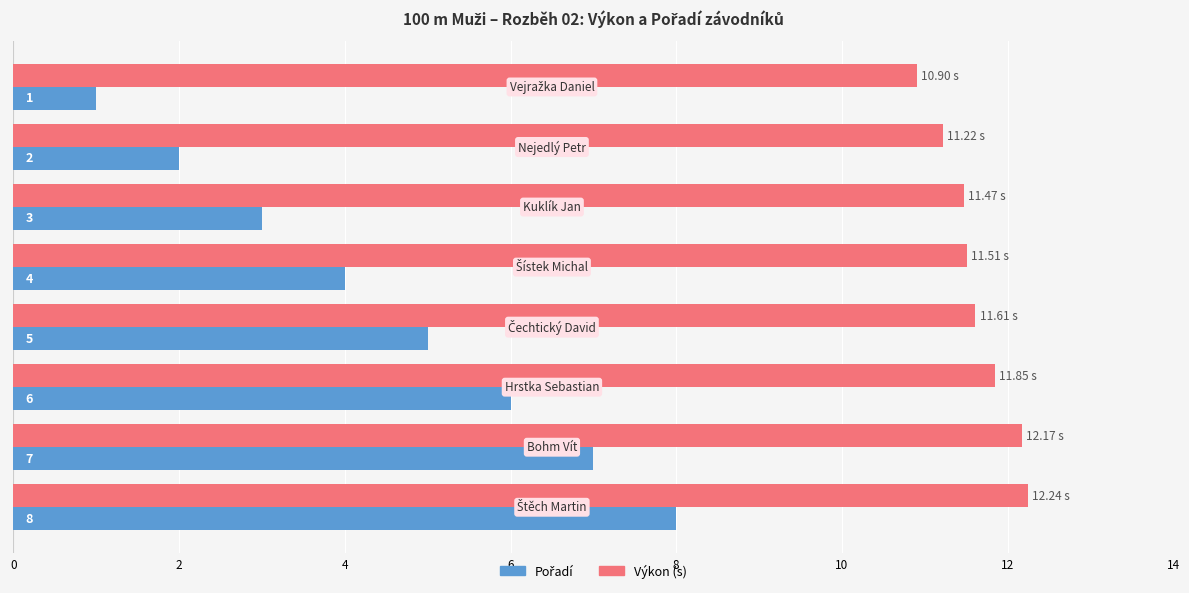

Which series has the largest total across all categories?

Výkon (s)